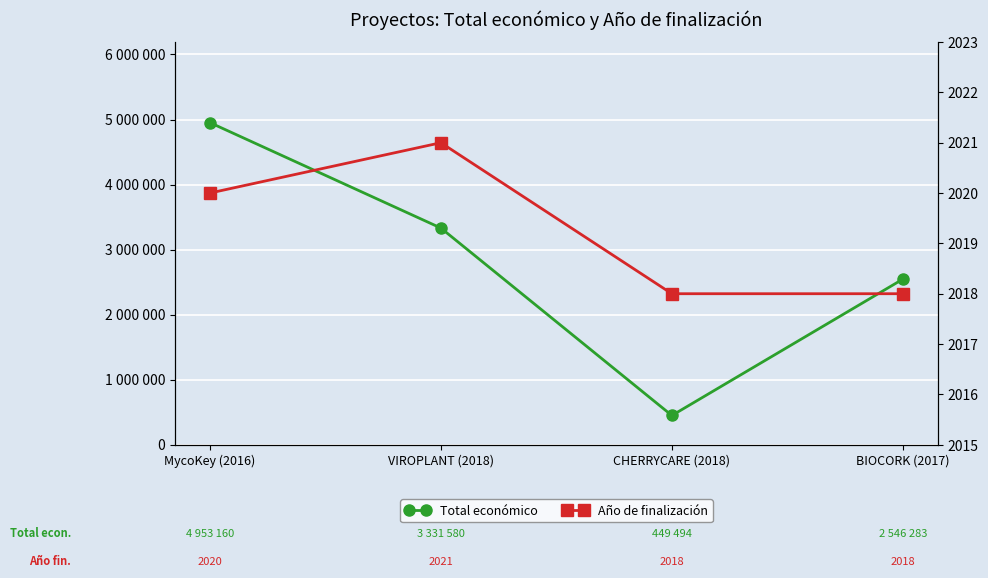

What is the lowest value of the Año de finalización series?

2018